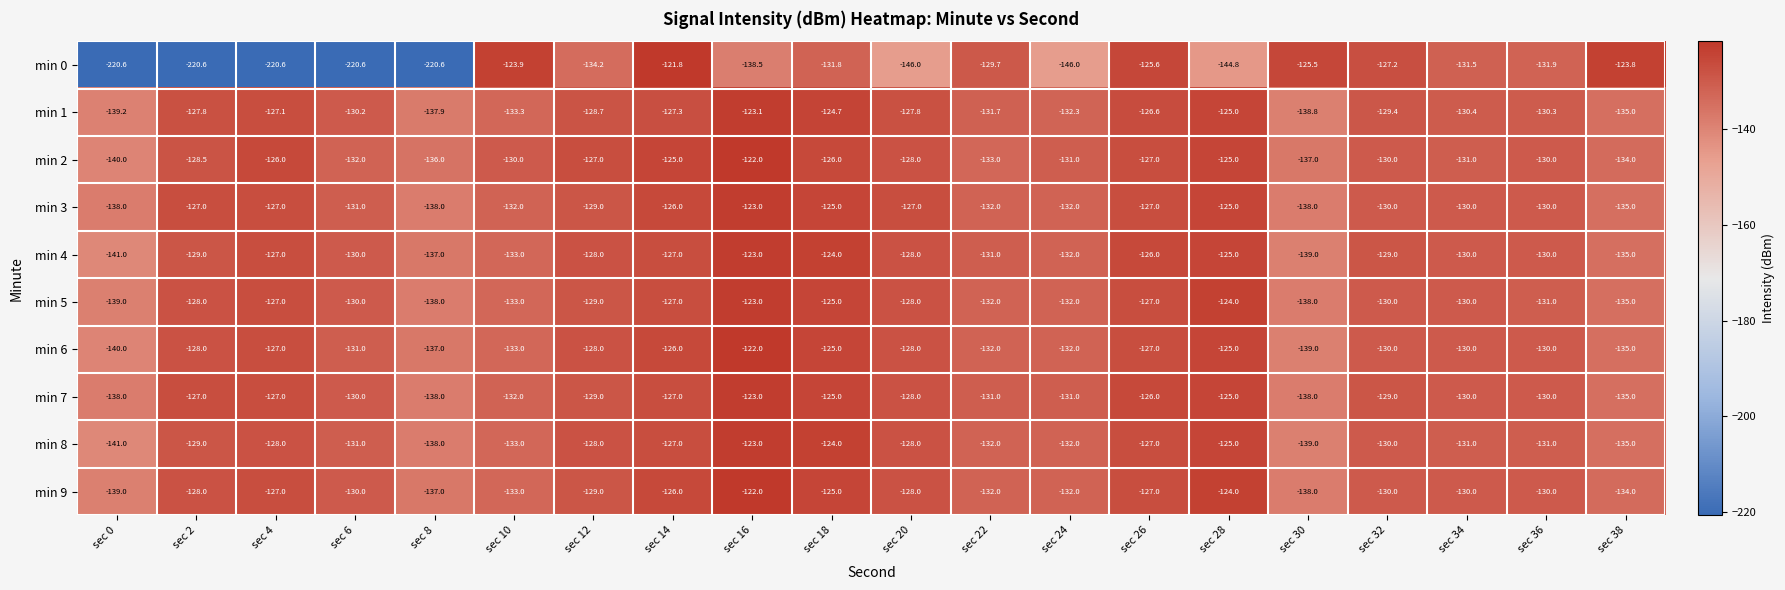

Between sec 8 and sec 20, which series saw the biggest shift?

min 0